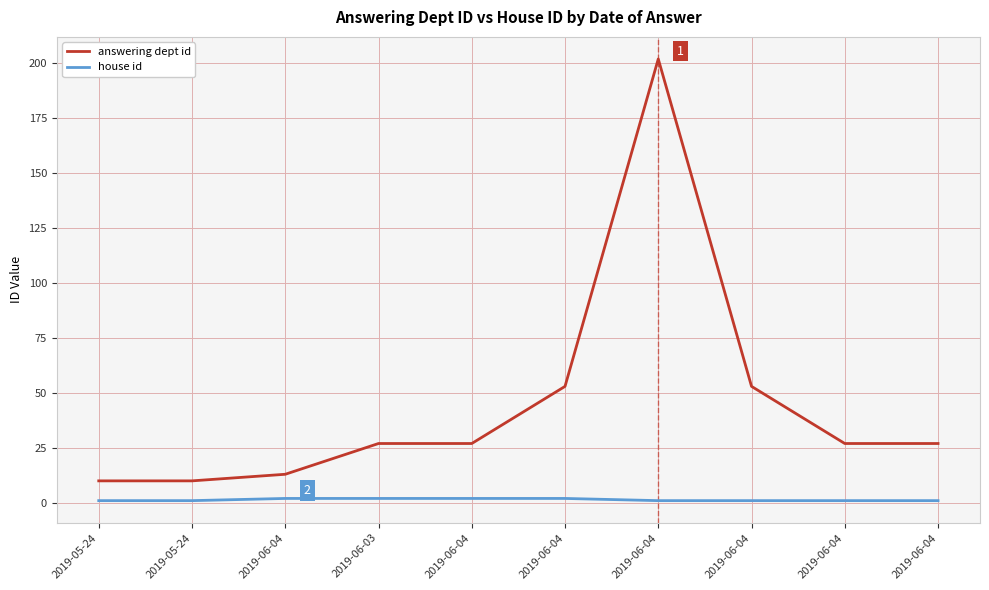

Reading right to left, what are all the values shown in this chart?

answering dept id: 27	27	53	202	53	27	27	13	10	10
house id: 1	1	1	1	2	2	2	2	1	1